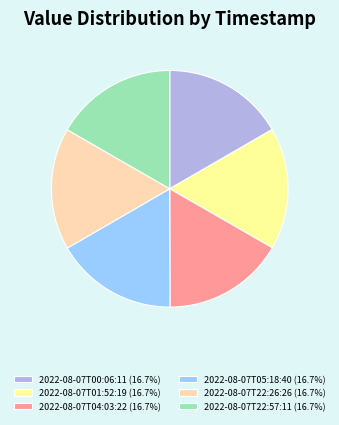

Is the sum of 2022-08-07T22:57:11 (16.7%) and 2022-08-07T01:52:19 (16.7%) greater than half?

No